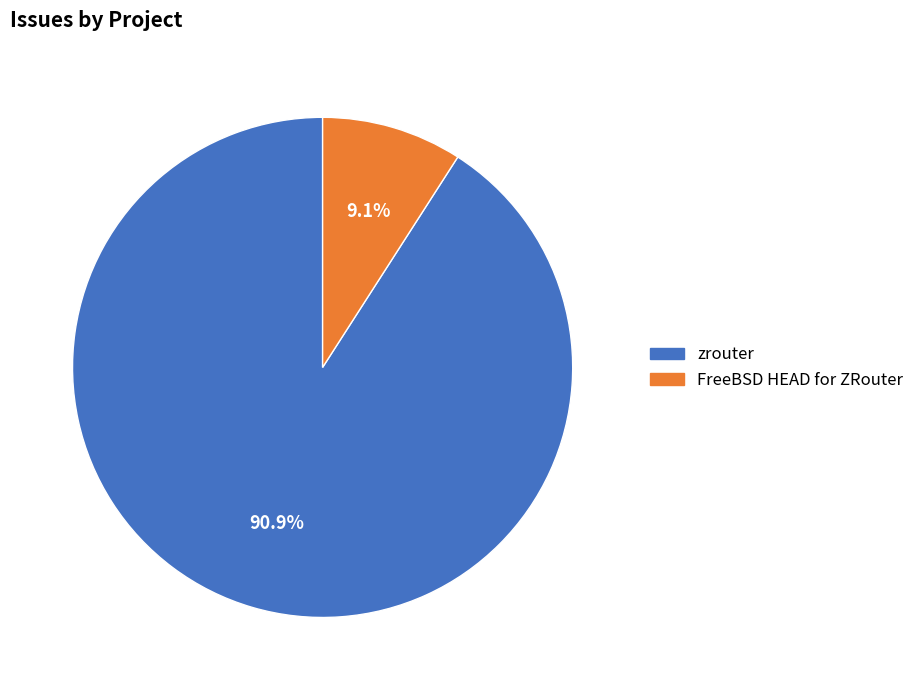

What is the largest slice in the pie chart?

zrouter